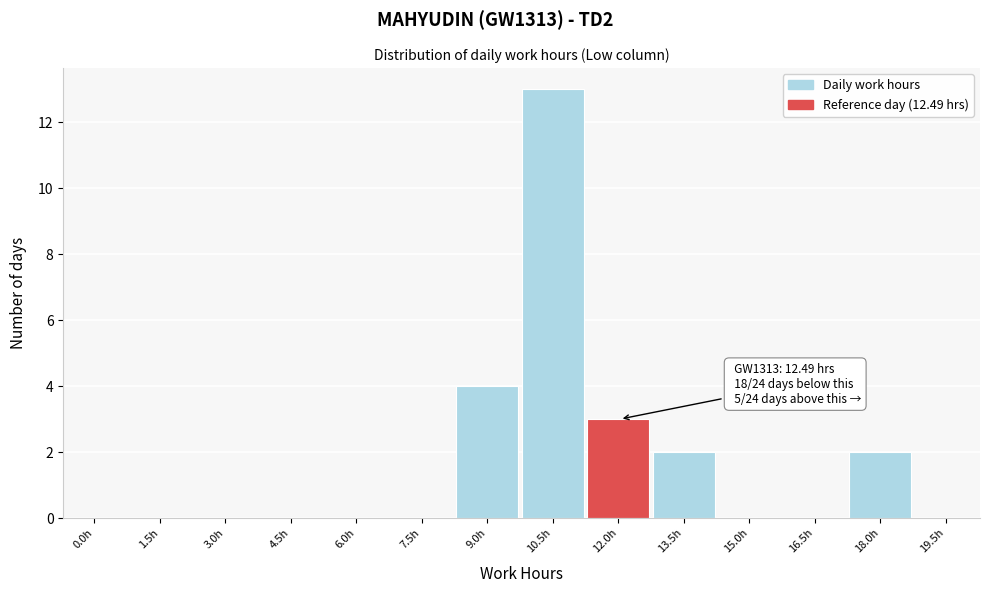

Reading right to left, transcribe all the data shown in this chart.

19.5h=0	18.0h=2	16.5h=0	15.0h=0	13.5h=2	12.0h=3	10.5h=13	9.0h=4	7.5h=0	6.0h=0	4.5h=0	3.0h=0	1.5h=0	0.0h=0